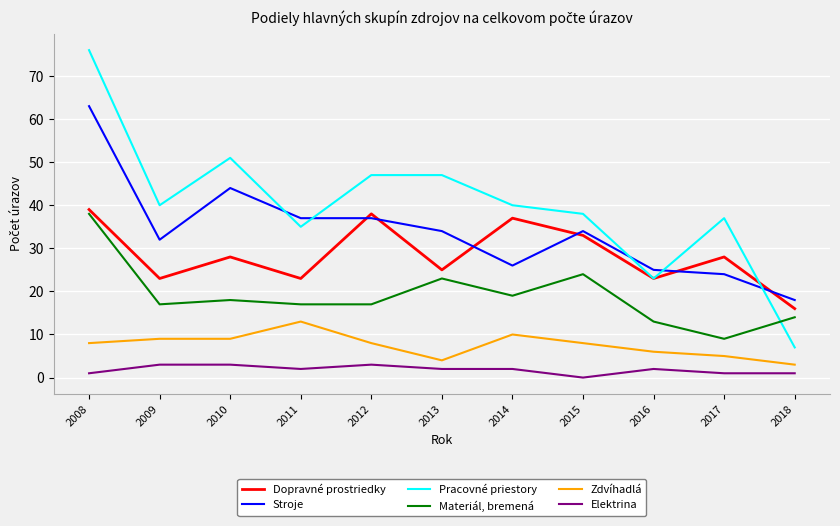

What is the total value across all series at 2009?

124